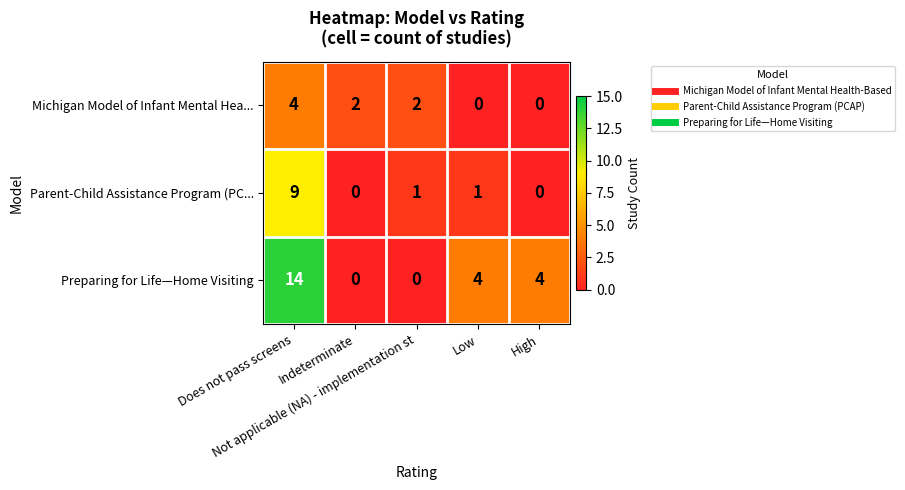

Count the Preparing for Life—Home Visiting values in the range 0 to 4.

4